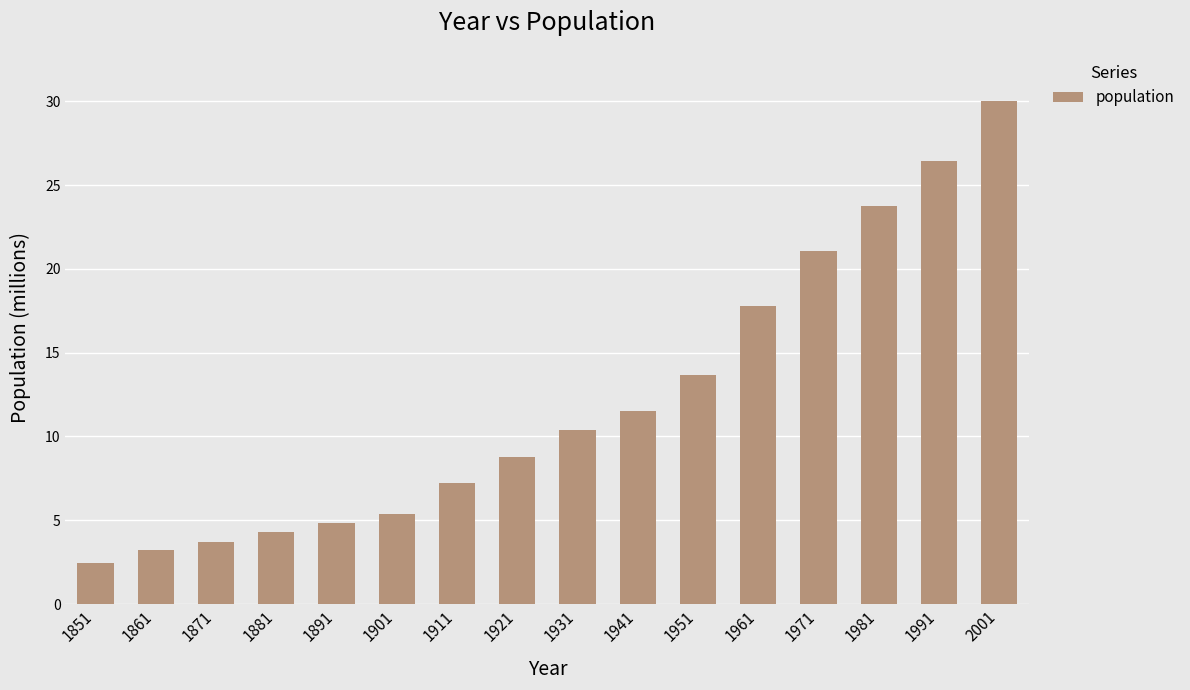

Reading left to right, extract all data points from this chart.

1851=2.4	1861=3.2	1871=3.7	1881=4.3	1891=4.8	1901=5.4	1911=7.2	1921=8.8	1931=10.4	1941=11.5	1951=13.6	1961=17.8	1971=21.0	1981=23.8	1991=26.4	2001=30.0